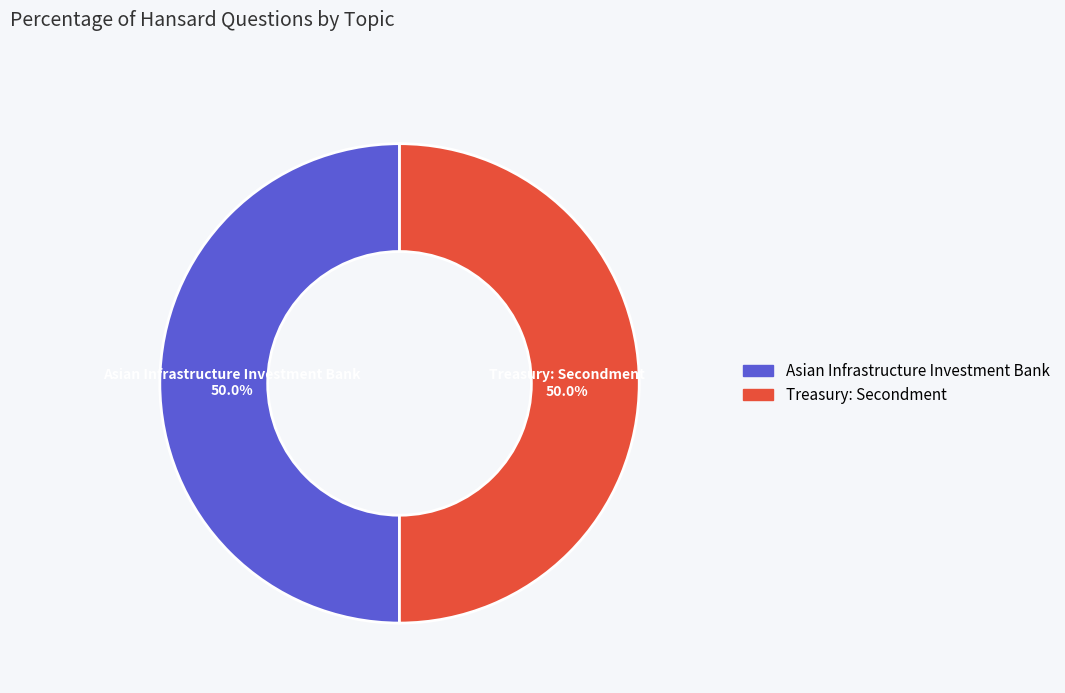

Approximately how many times larger is the value at Asian Infrastructure Investment Bank compared to Treasury: Secondment?

1.0